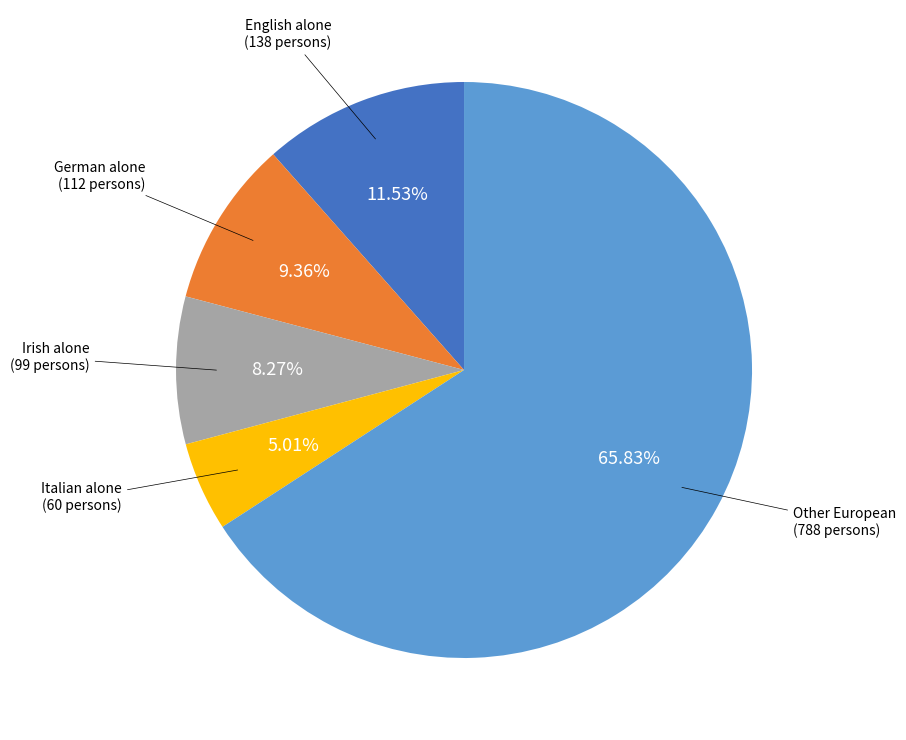

Is the sum of German alone and Irish alone greater than half?

No